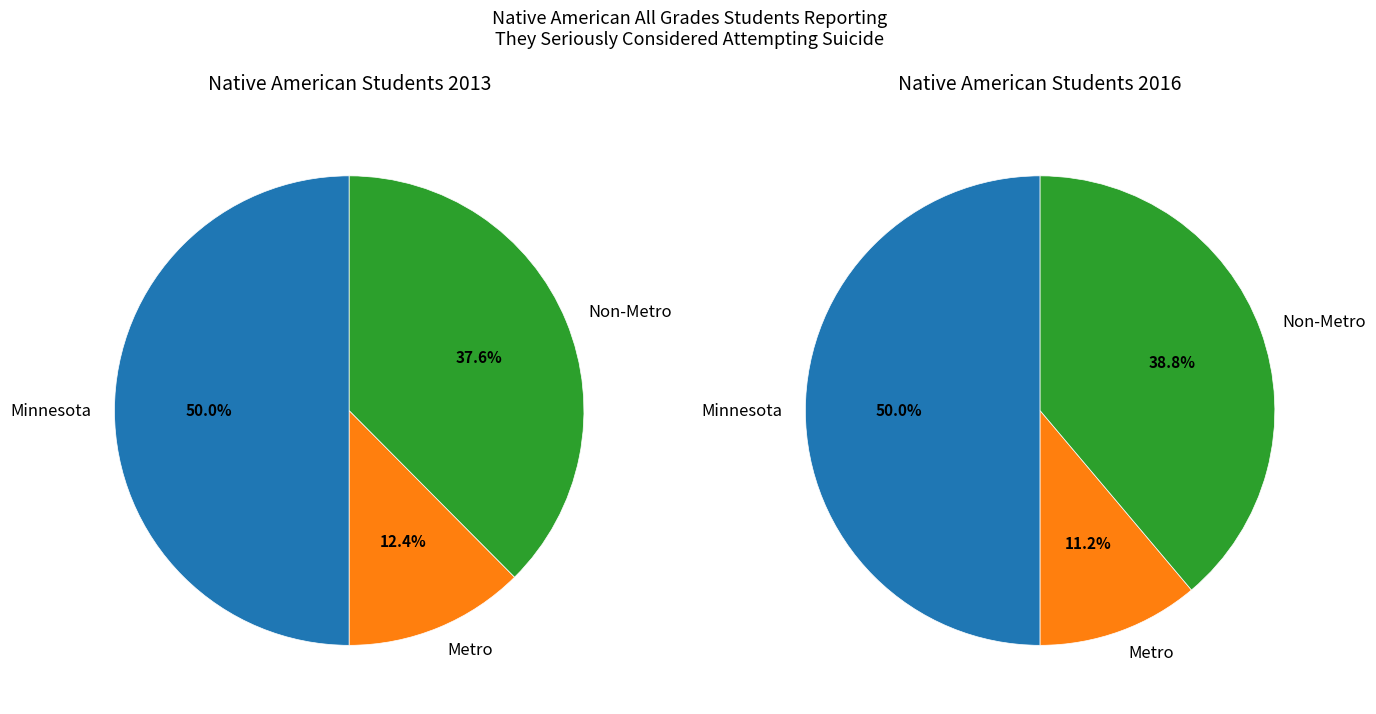

Which slice is the smallest?

Metro